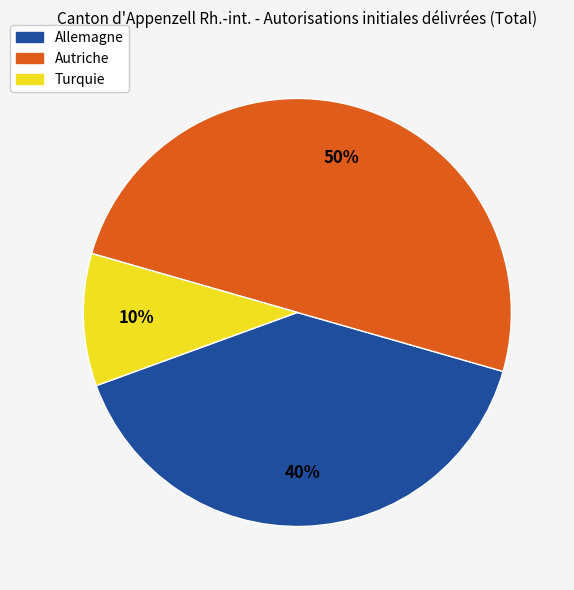

To the nearest percent, what is the average slice percentage?

33%